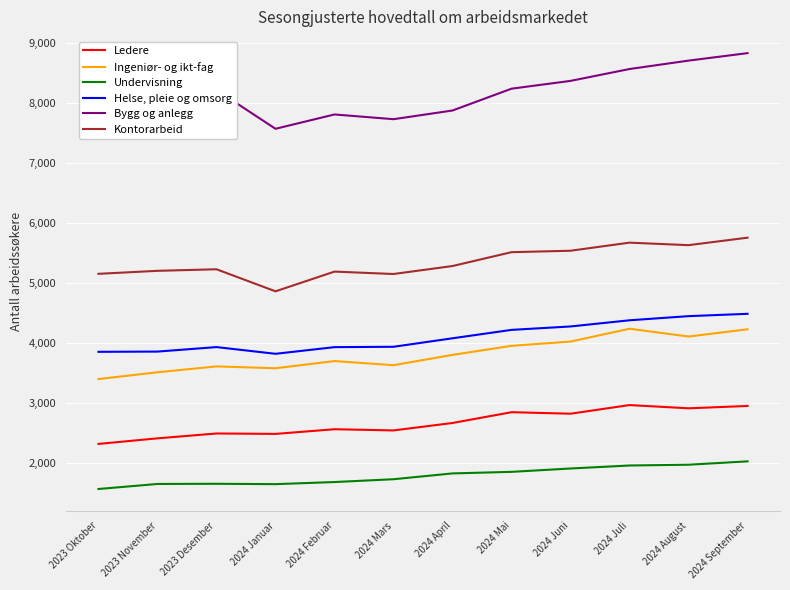

Is this an area chart (filled region under the line)?

No